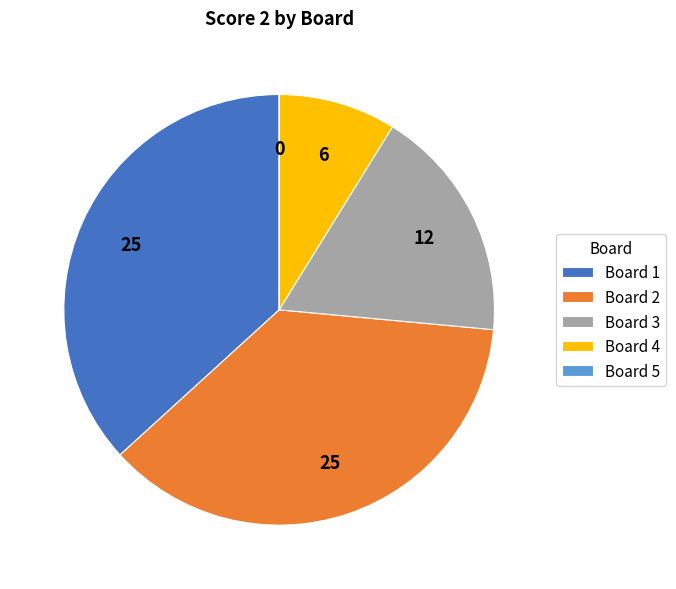

Is there a majority slice in this chart?

No